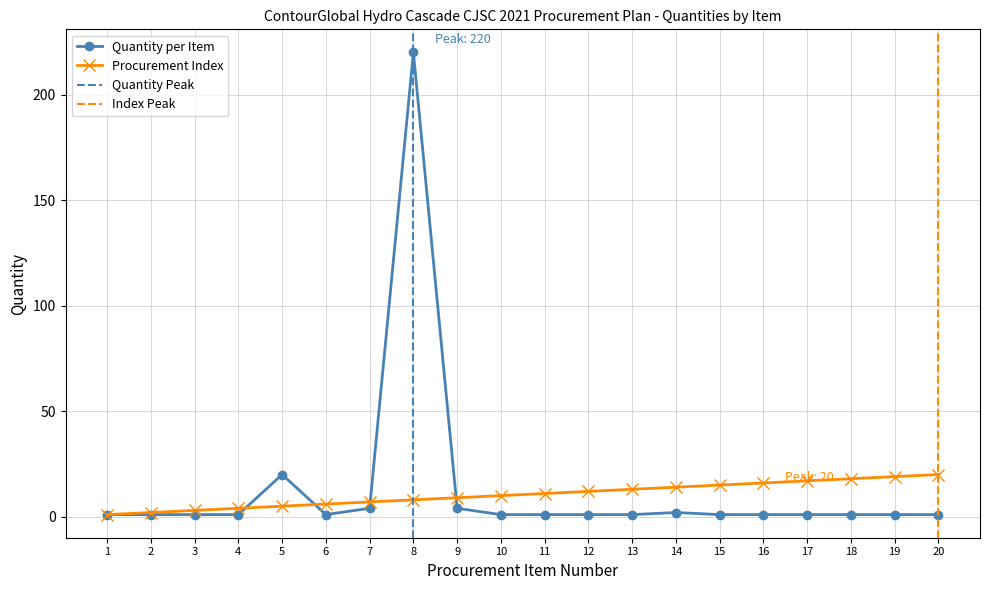

What is the difference between the maximum and minimum values in the Quantity (goods) series?

219